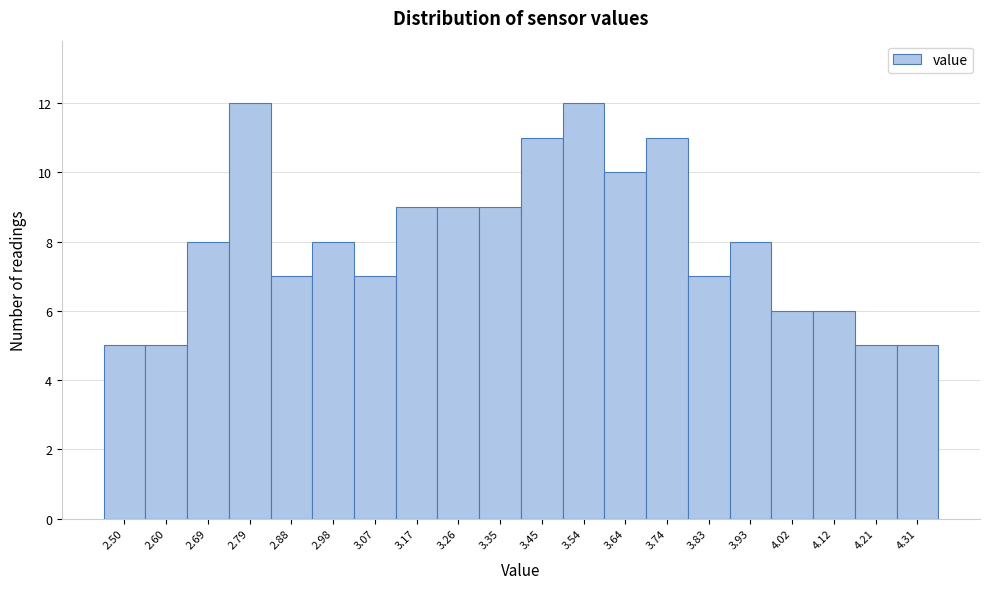

Reading left to right, extract all data points from this chart.

5	5	8	12	7	8	7	9	9	9	11	12	10	11	7	8	6	6	5	5